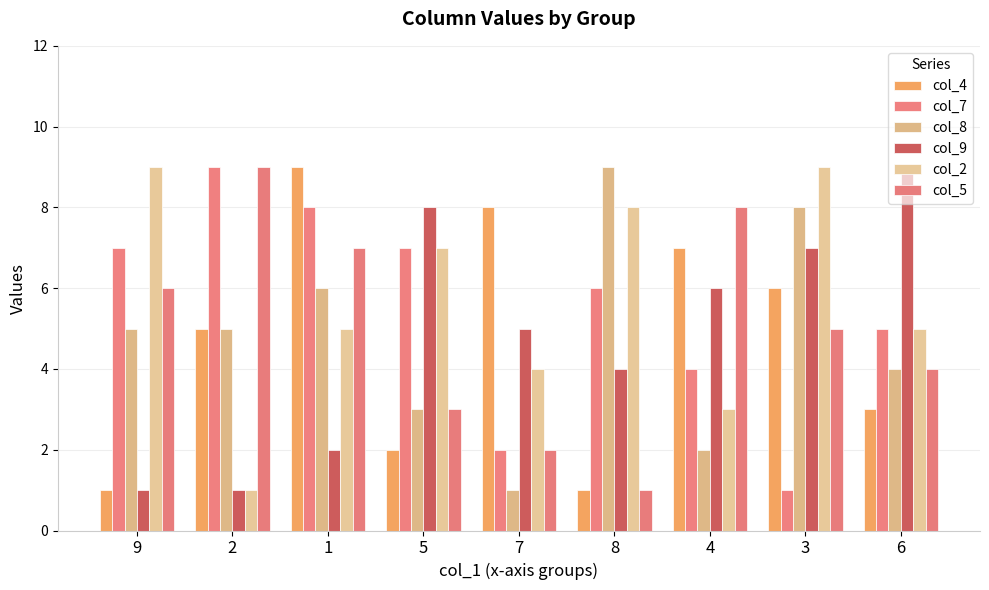

How many series are shown in this chart?

6